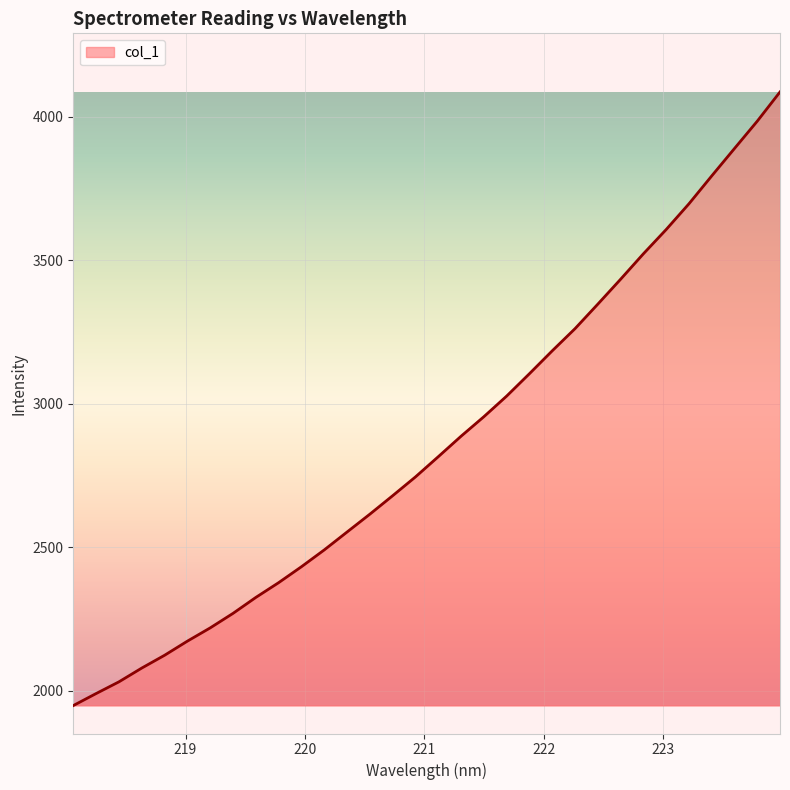

What is the minimum value shown in the chart?

1947.7